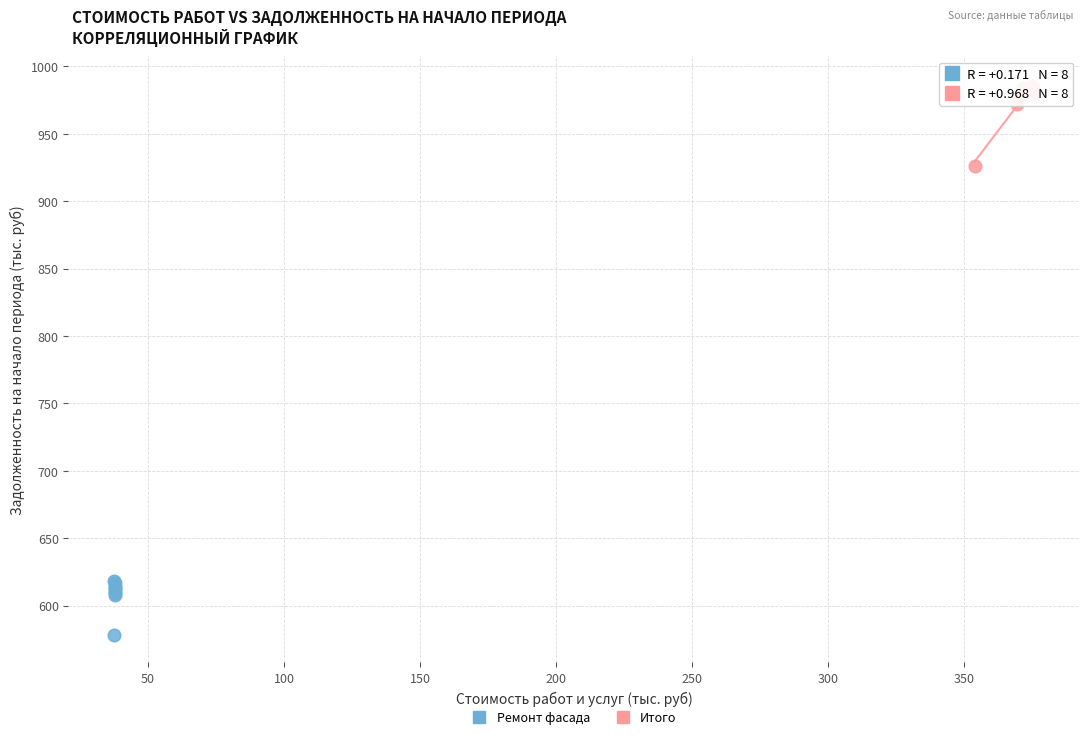

Which series contains the highest Y value?

Итого